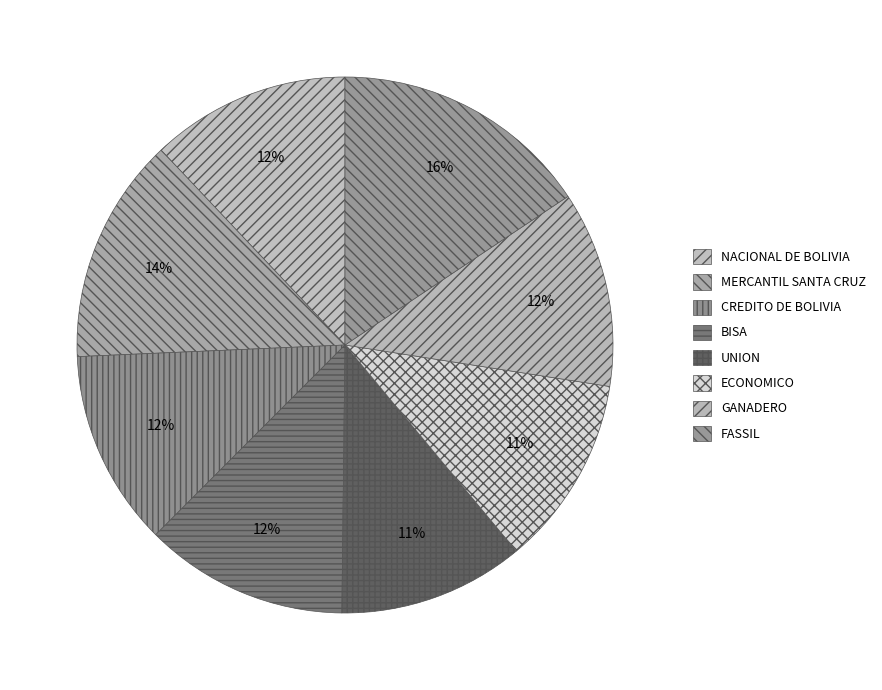

How many slices are in this pie chart?

8